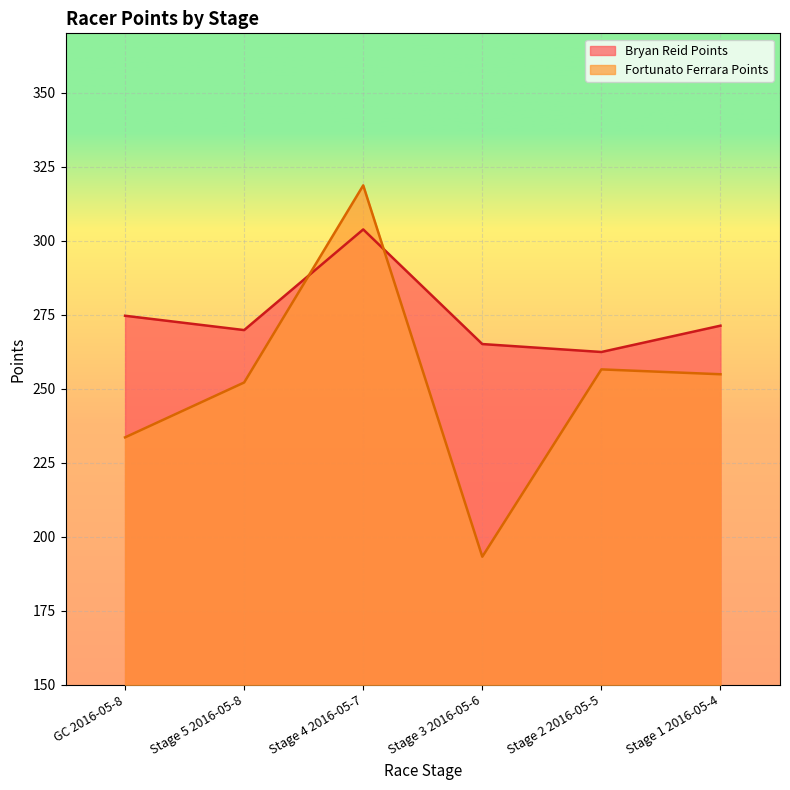

True or false: Fortunato Ferrara Points has a value of 256.5 at Stage 2 2016-05-5.

True